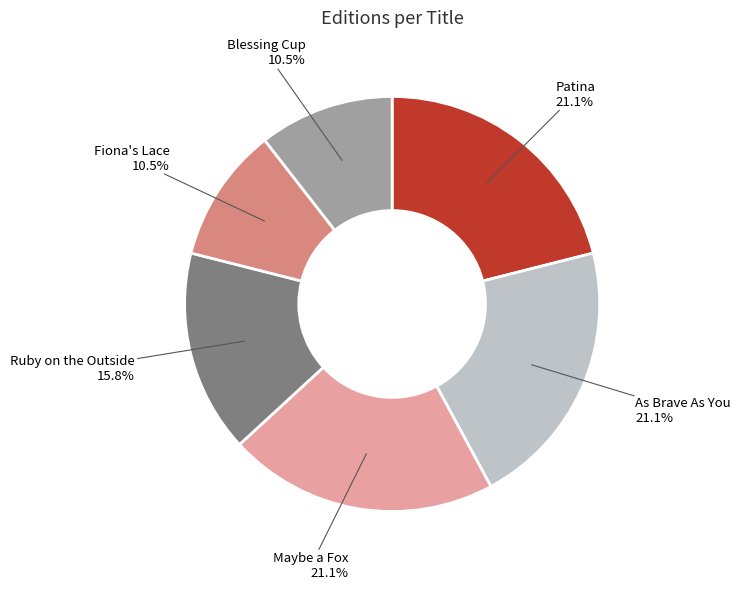

Does any single category account for the majority?

No